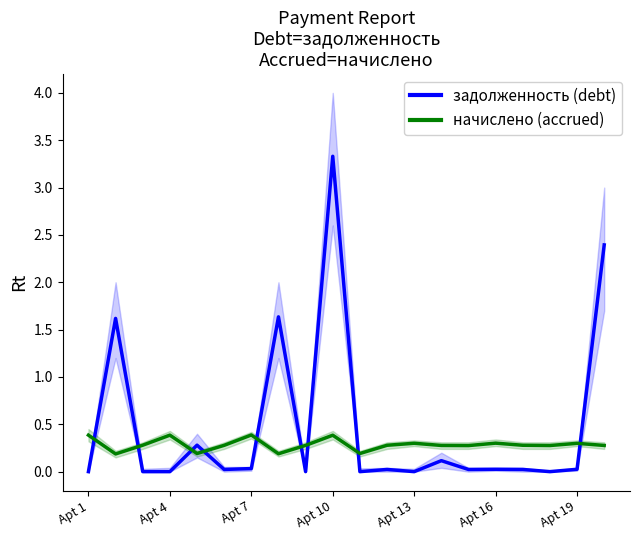

What is the maximum value for задолженность (debt)?

3.3